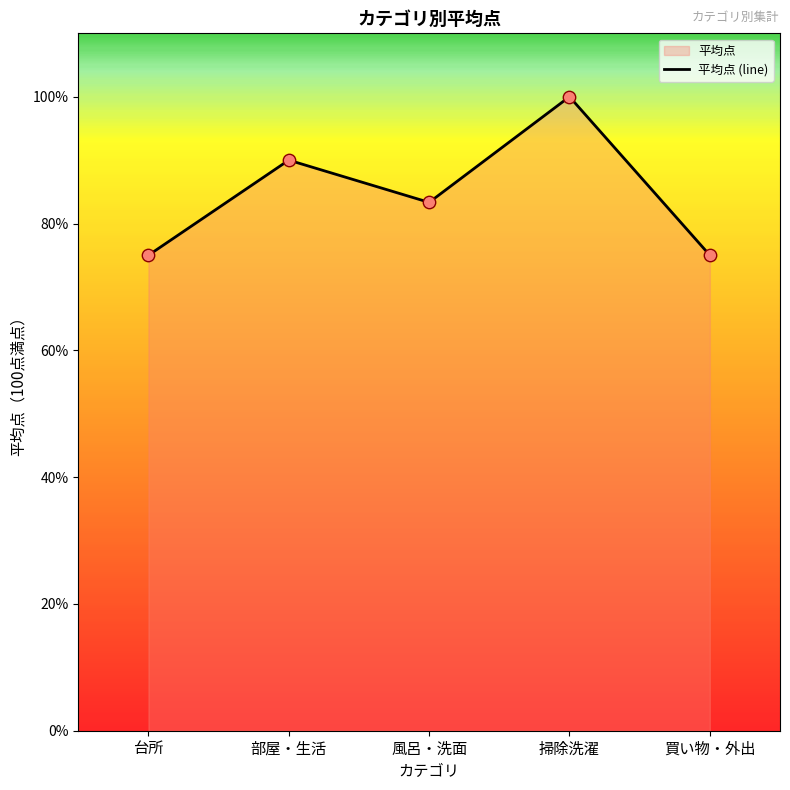

Which has a higher value, 買い物・外出 or 部屋・生活?

部屋・生活